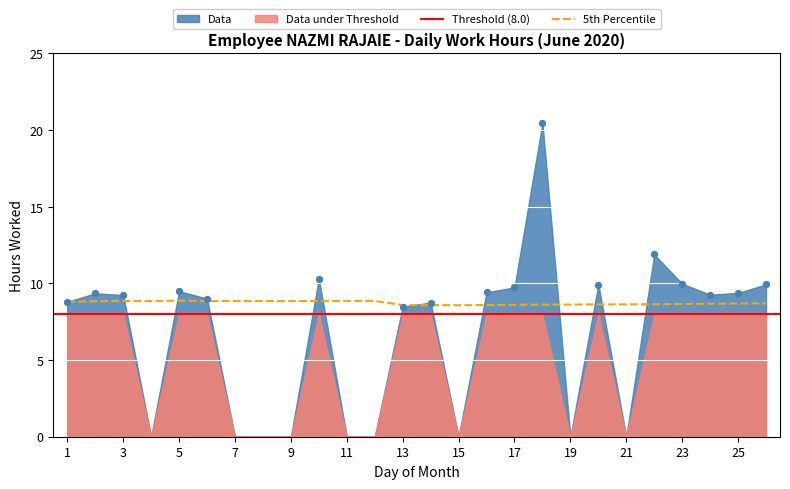

Between 15 and 4, which is larger?

15